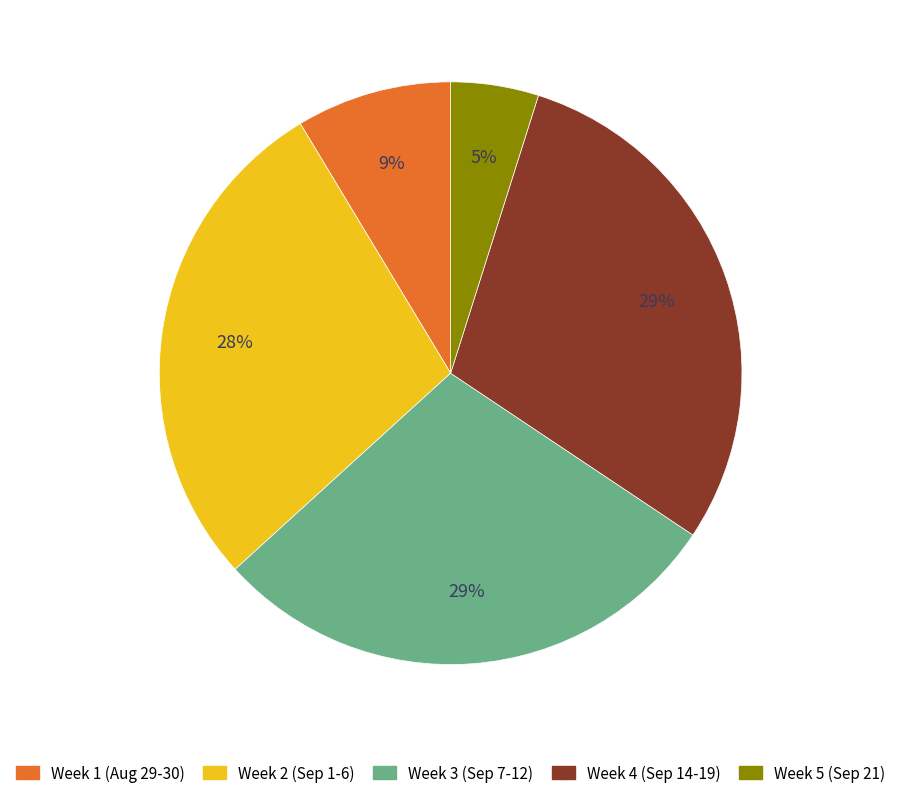

Is there any slice that represents more than half of the pie?

No